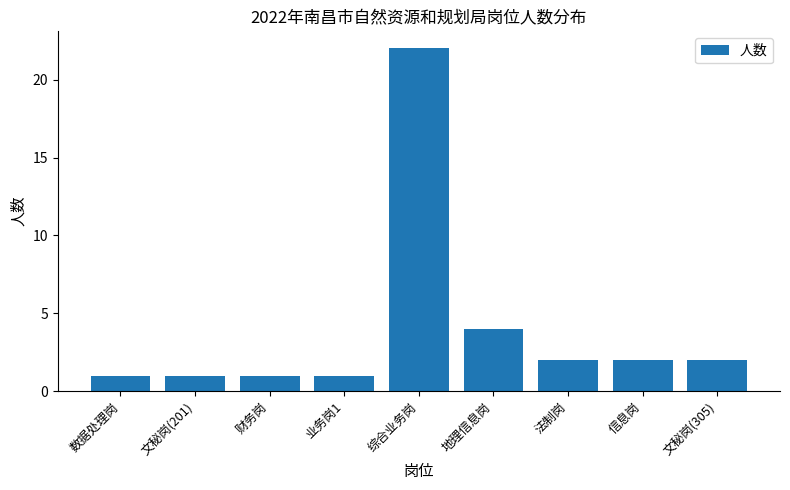

What position from the right is 综合业务岗?

5